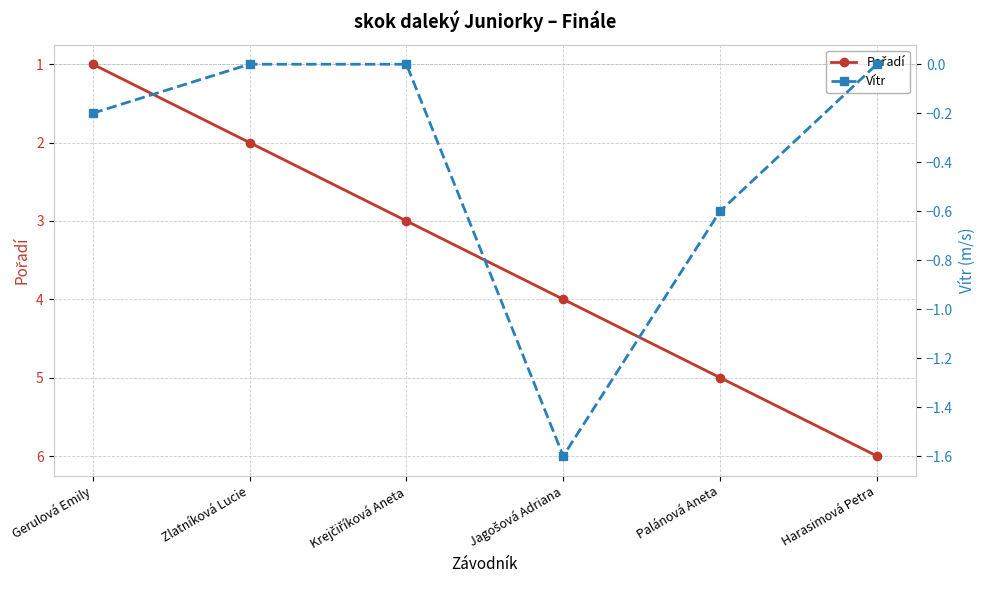

True or false: Pořadí and Vítr intersect in this chart.

False